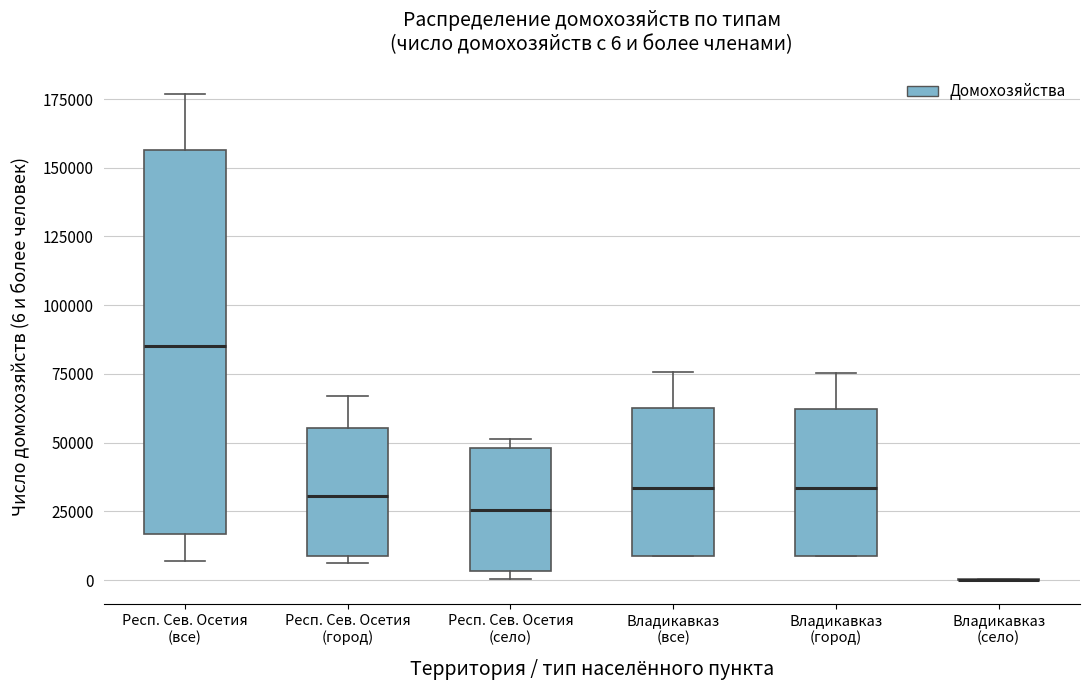

Comparing the boxes themselves (not the whiskers), which one is the tallest?

Респ. Сев. Осетия (все)